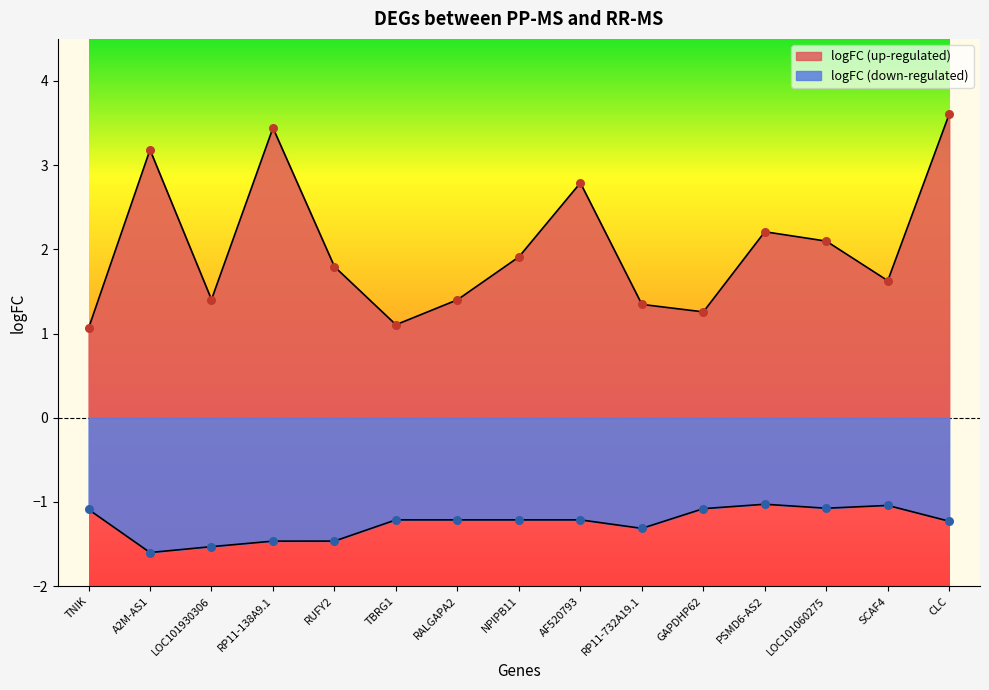

At how many categories does at least one series exceed 2?

6